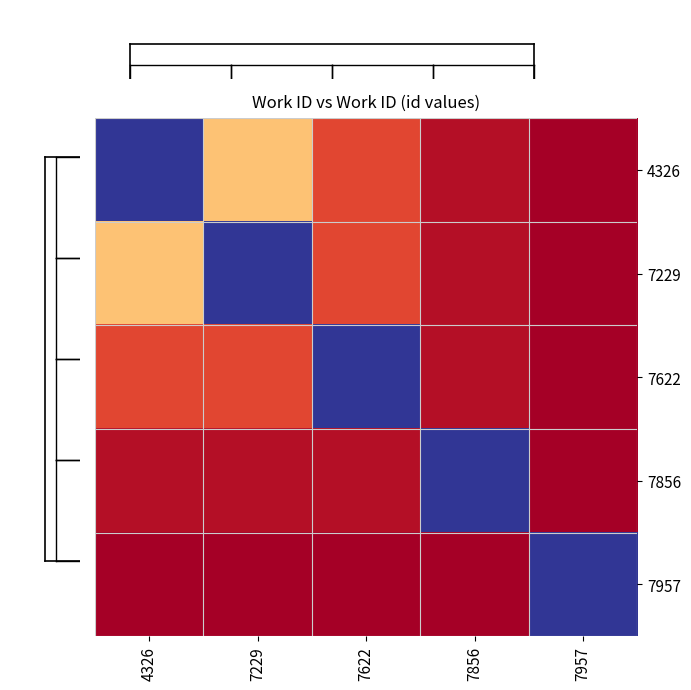

What is the difference between the highest and lowest values at 7957?

1.0